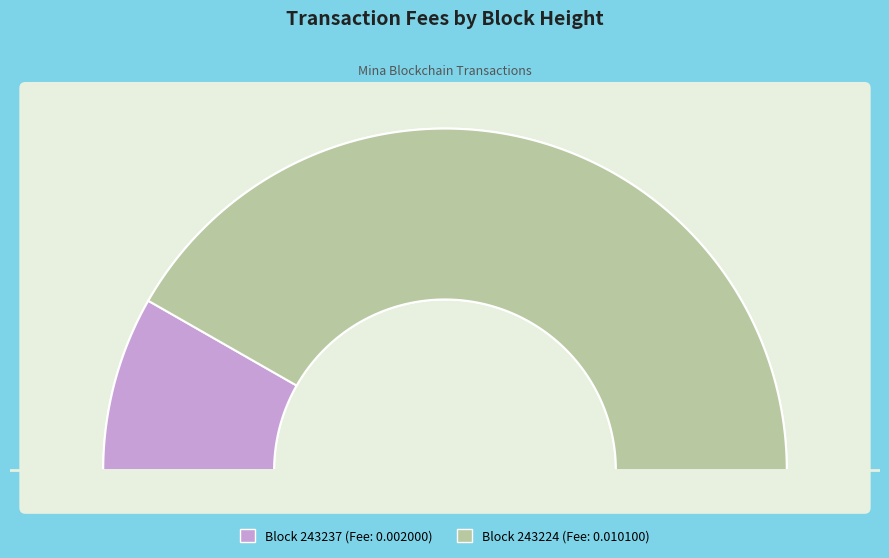

What percentage is the 243237 slice, to the nearest percent?

17%